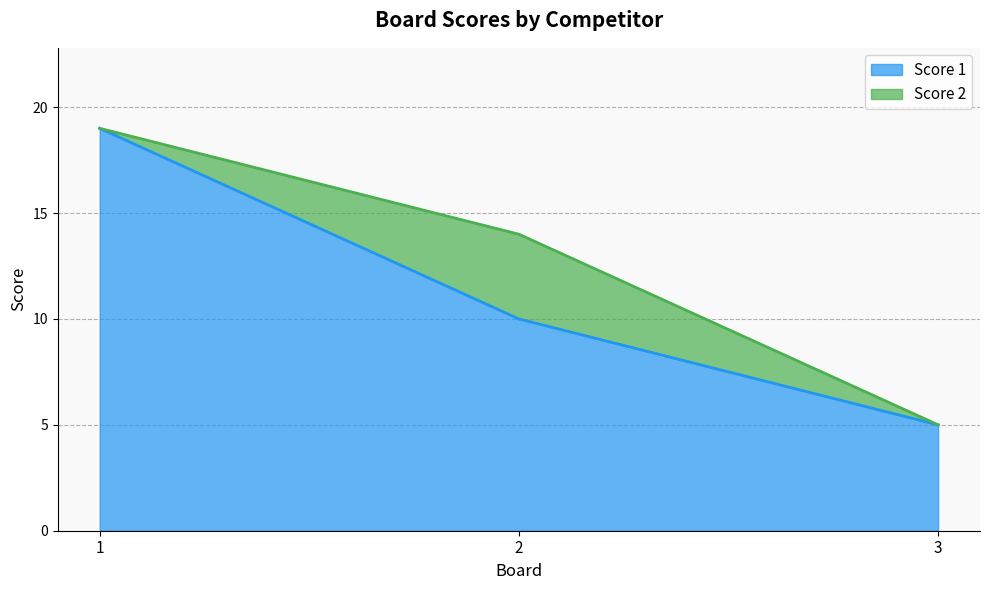

Is it true that the value at 3 is 7?

False